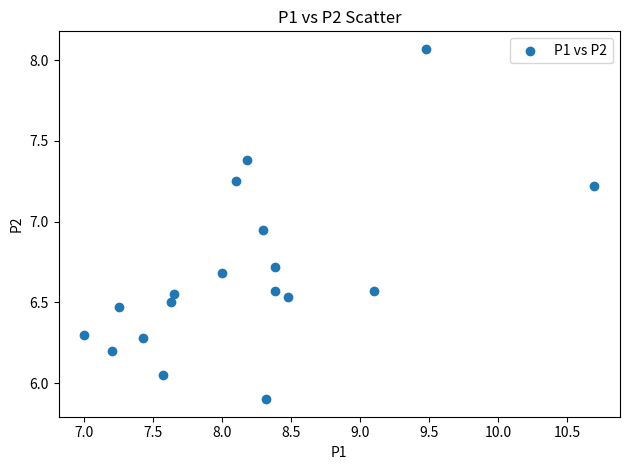

What is the range of X values (max minus min)?

3.7